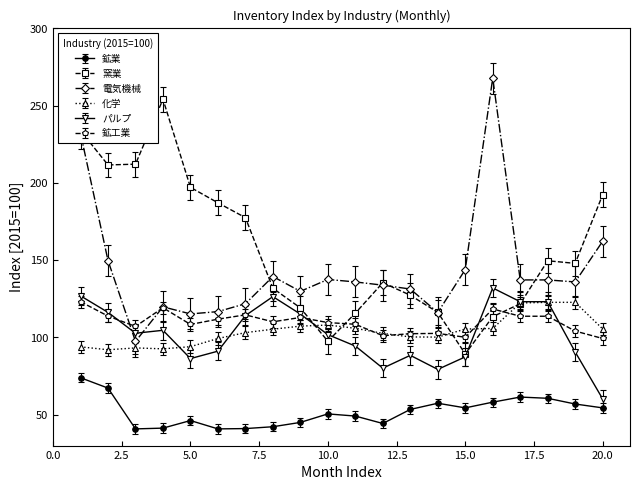

What is the maximum value for パルプ?

132.0